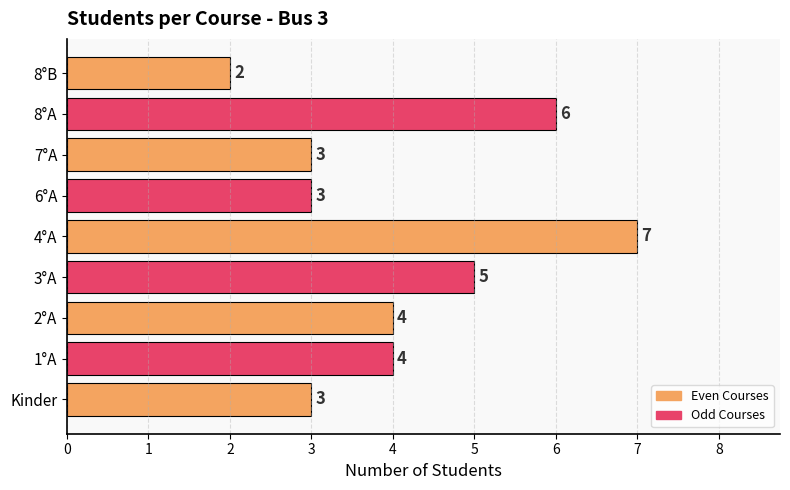

How many values are between 3 and 5?

6